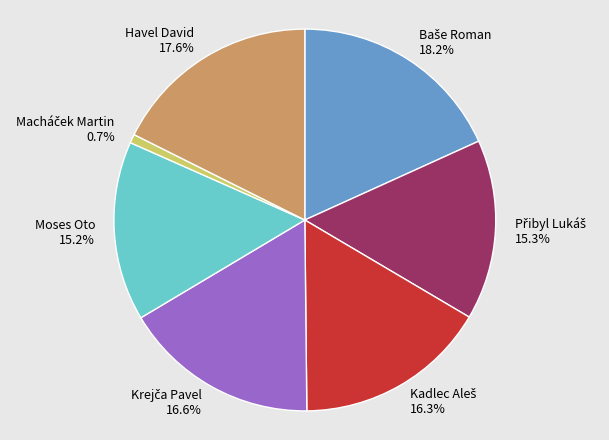

Does any single category account for the majority?

No